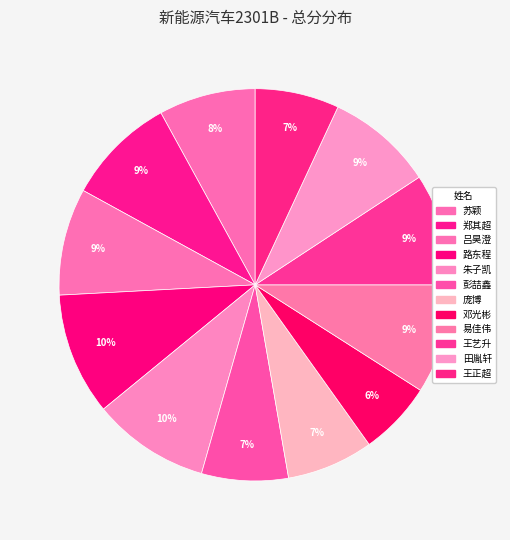

Count the number of slices in the pie.

12